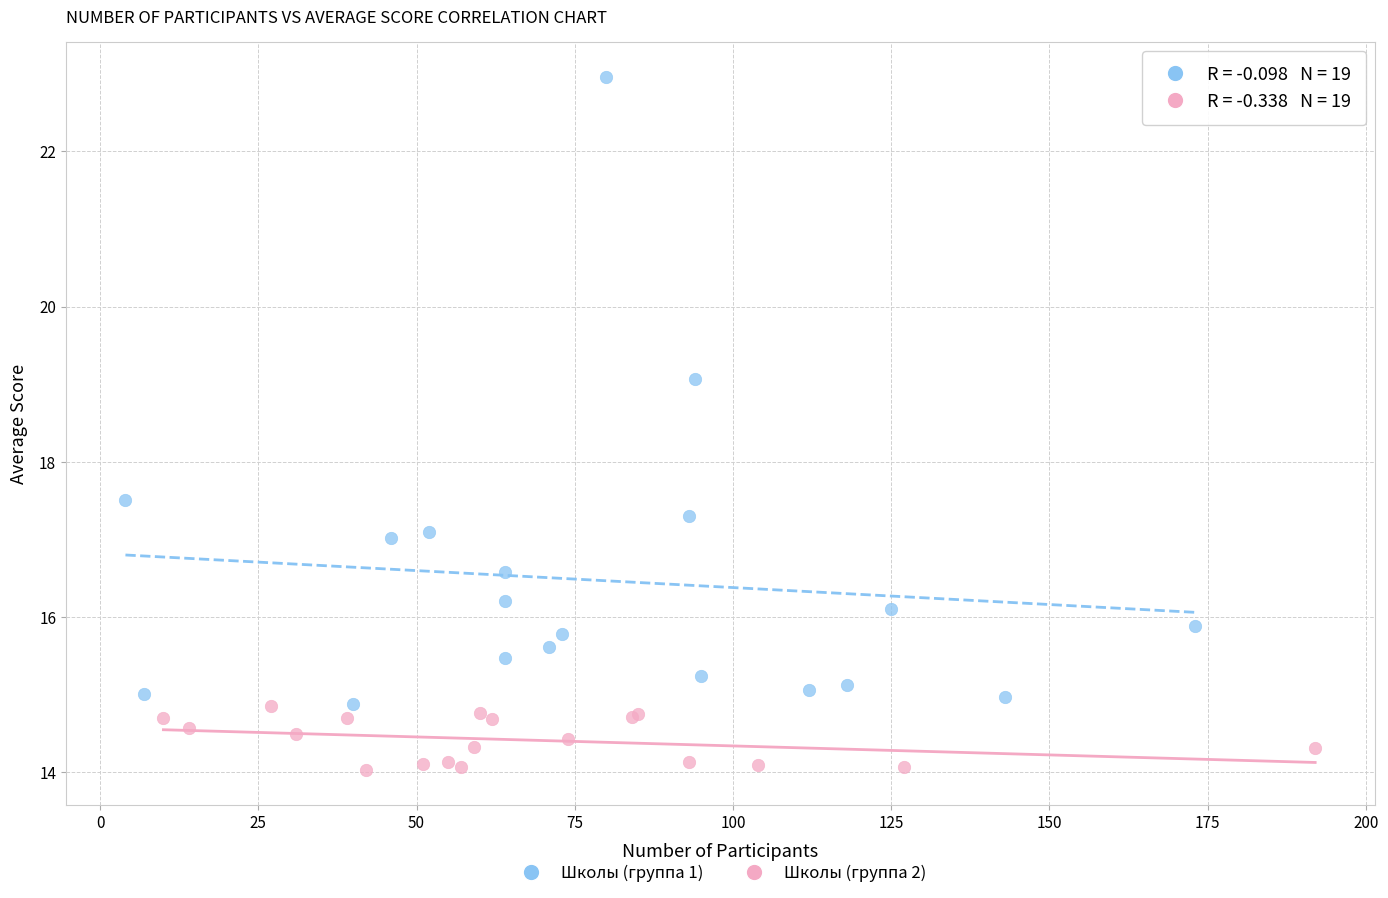

Which series has the largest Y range (max minus min)?

Школы (группа 1)